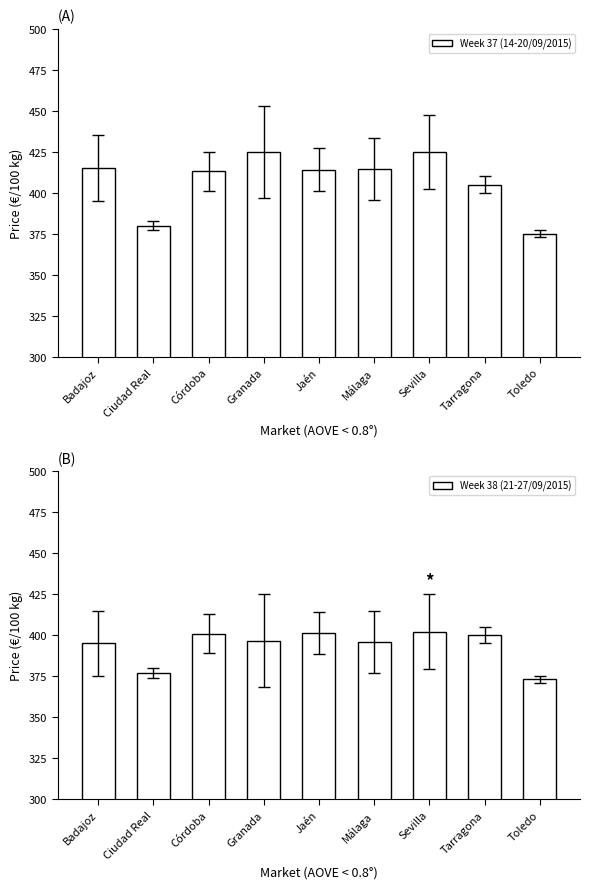

Which has a higher value, Córdoba or Tarragona?

Córdoba